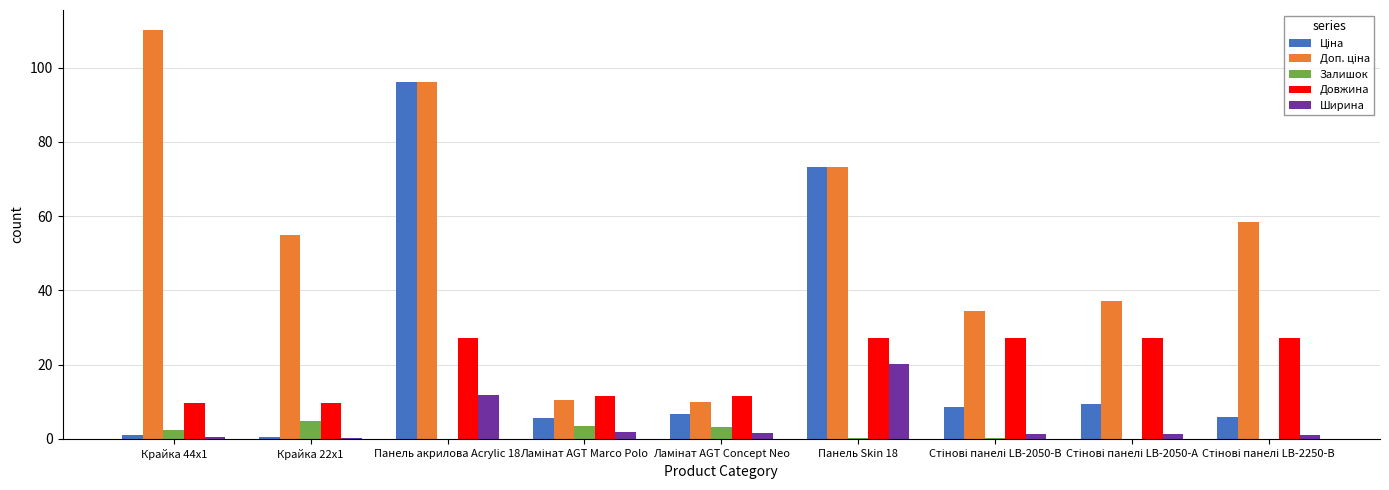

At which category is the sum across all series the highest?

Панель акрилова Acrylic 18